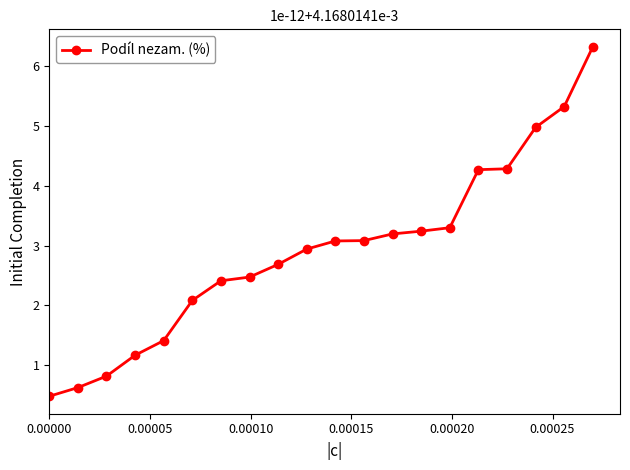

What is the difference between the maximum and minimum values?

5.9